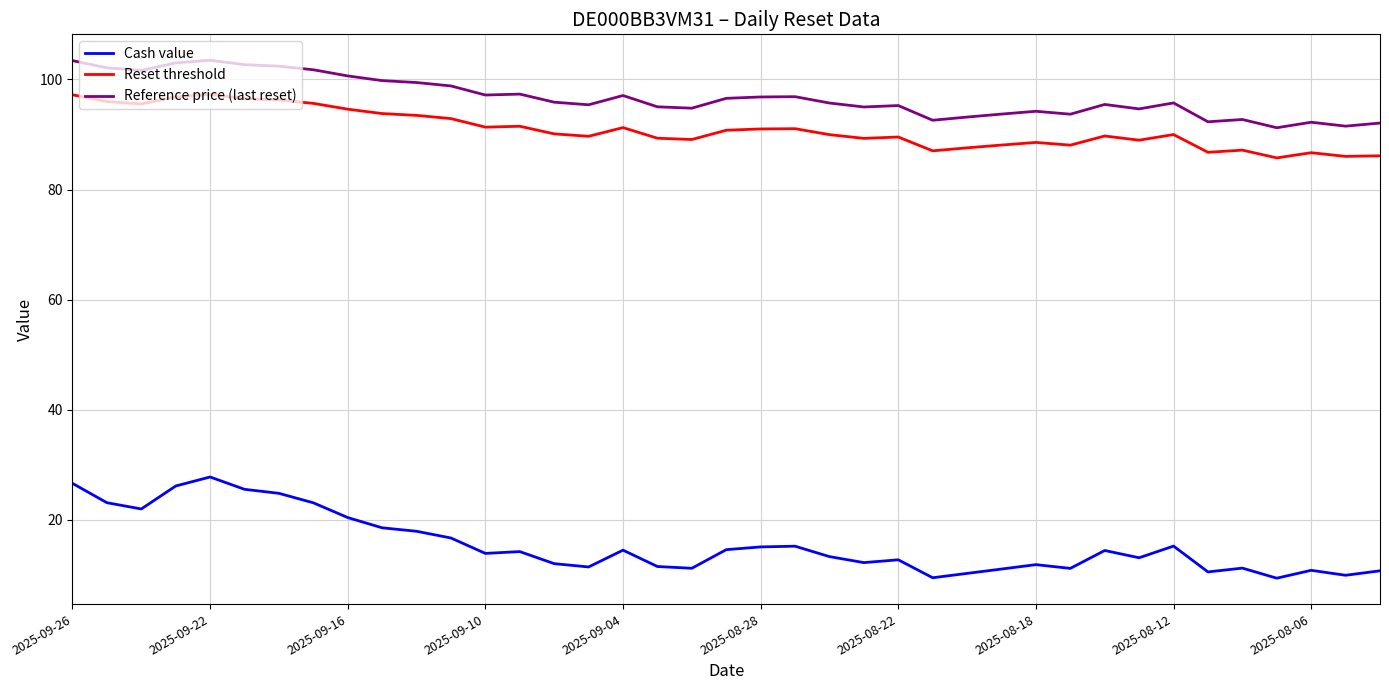

True or false: Cash value and Reset threshold intersect in this chart.

False